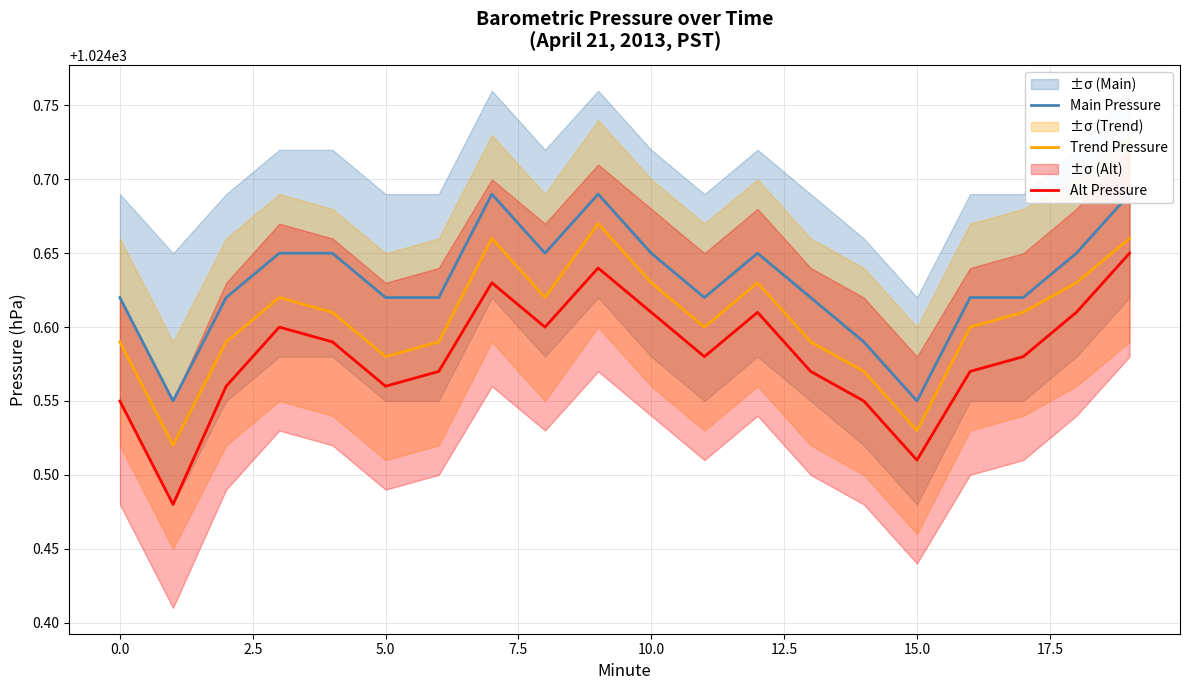

How many data points does each series have?

20